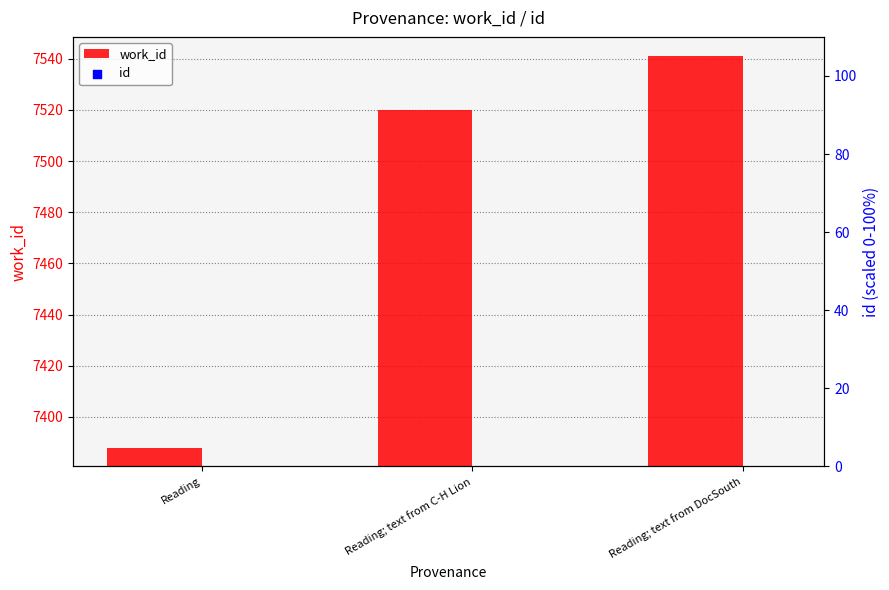

Rank the categories by work_id value from highest to lowest.

Reading; text from DocSouth, Reading; text from C-H Lion, Reading